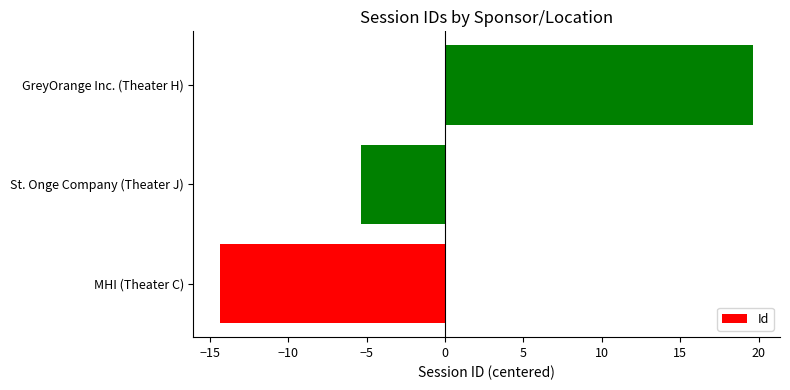

How many negative values are there?

2